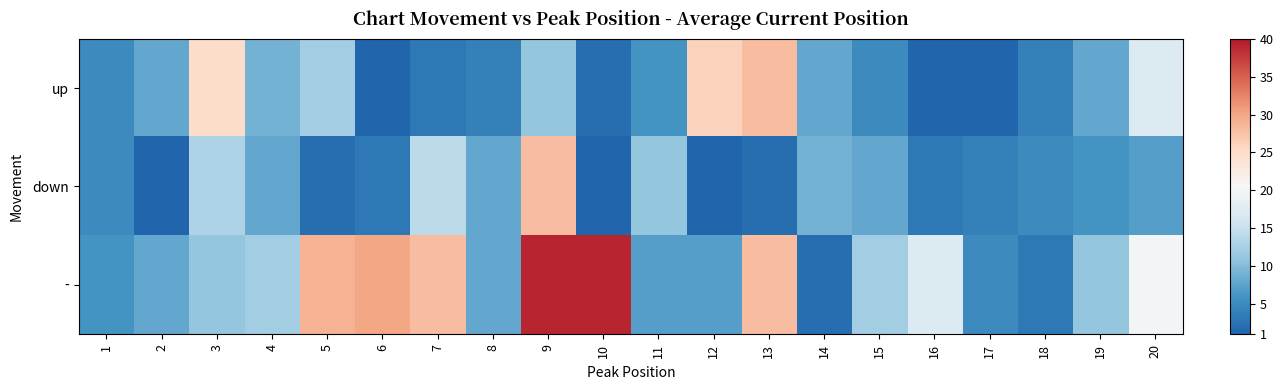

Which category has the lowest value across all series?

6